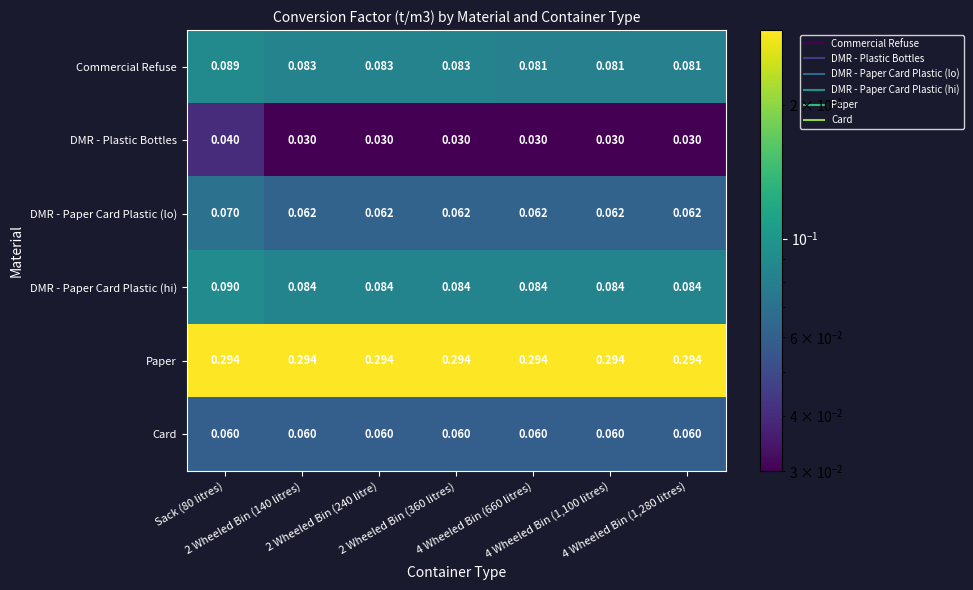

Which series has the largest range (max minus min)?

DMR - Plastic Bottles